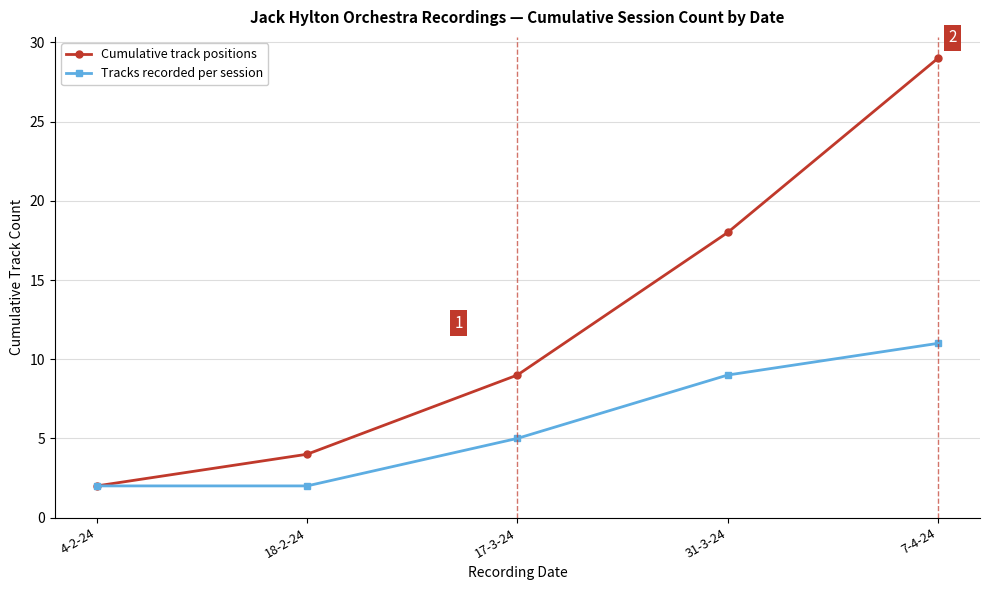

How many data points in Cumulative track positions are less than 9?

2